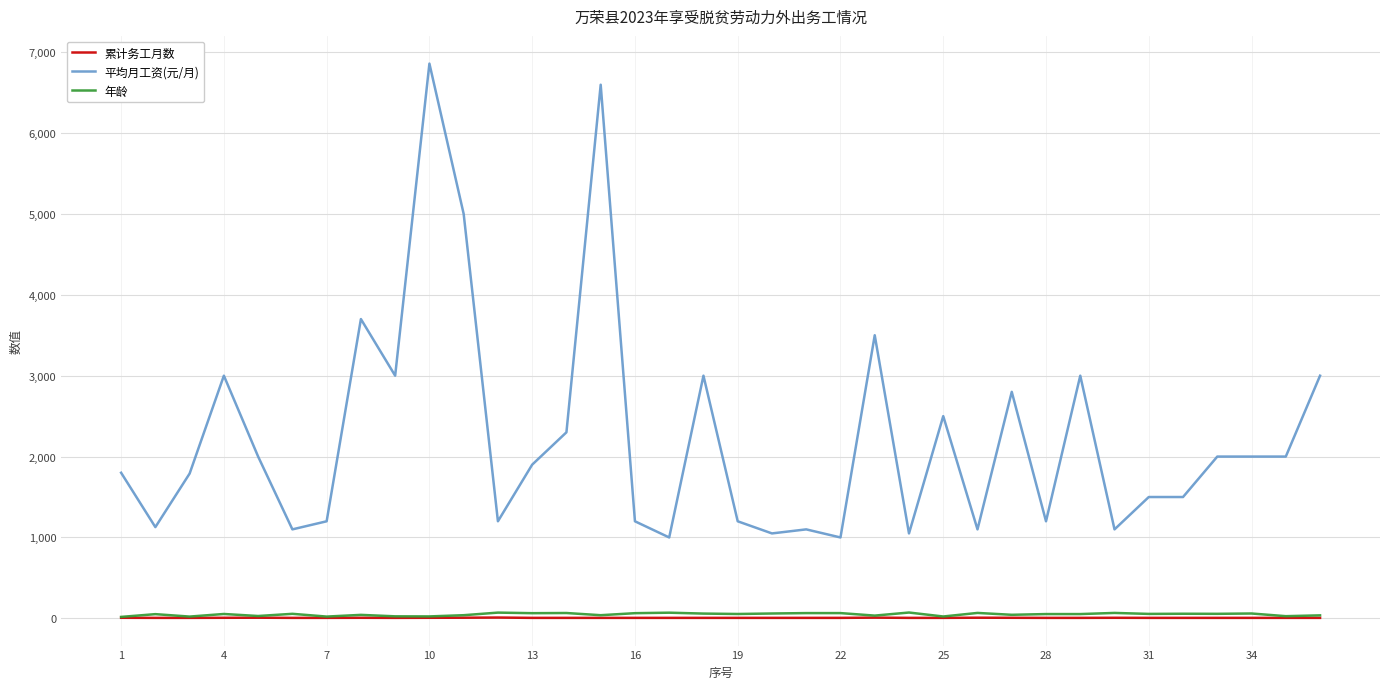

True or false: 平均月工资(元/月) and 年龄 cross at least once.

False